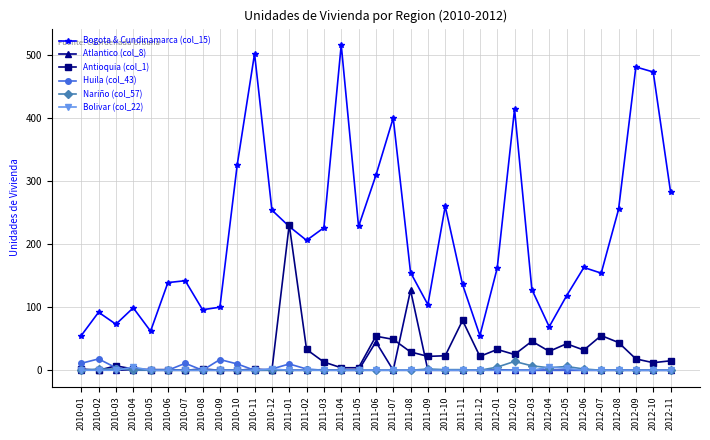

Which category has the highest value across all series?

2011-04